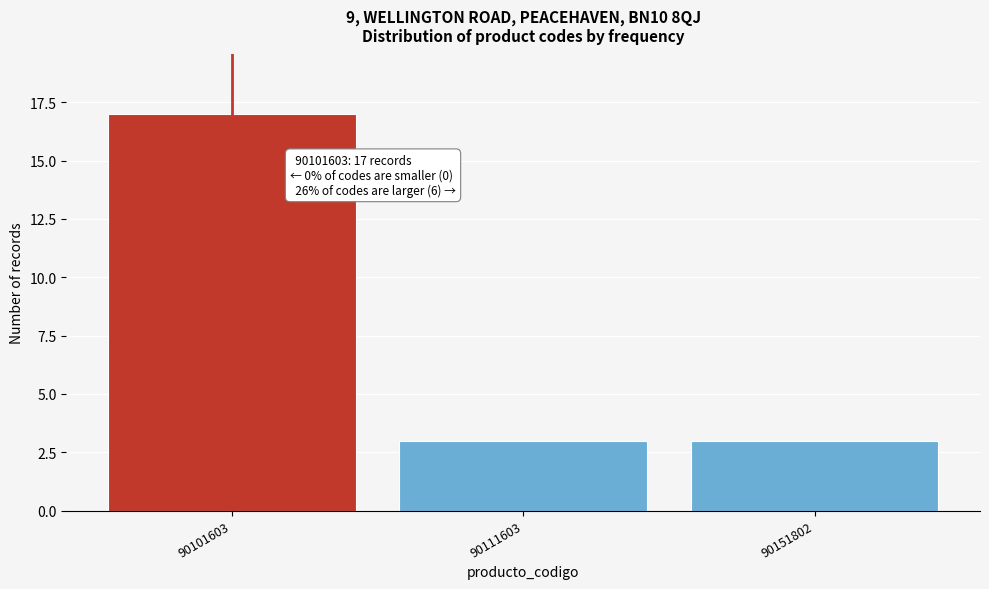

Reading left to right, what are all the values shown in this chart?

90101603=17	90111603=3	90151802=3